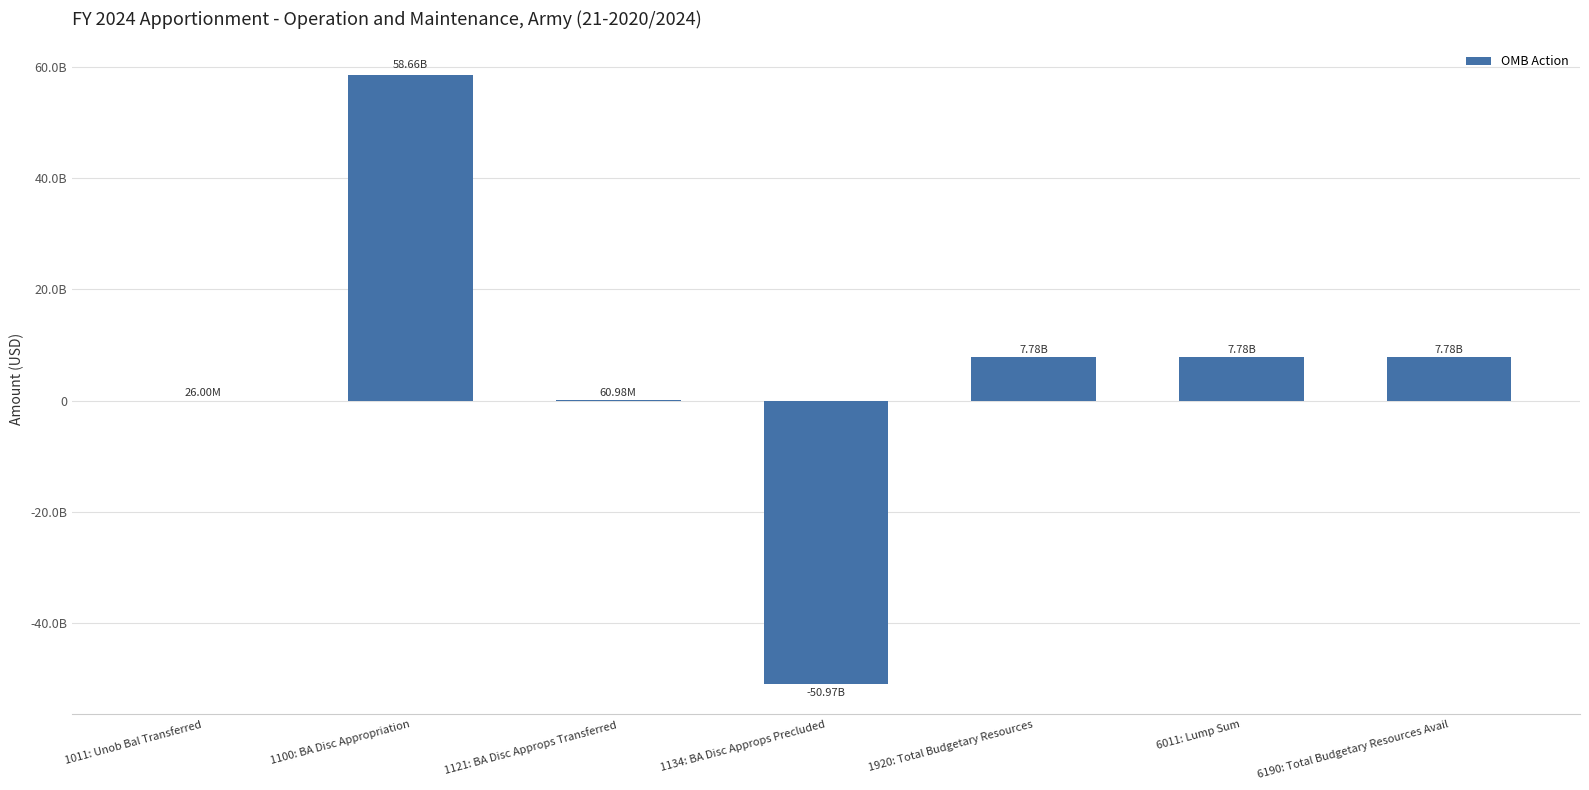

Are the bars horizontal?

No